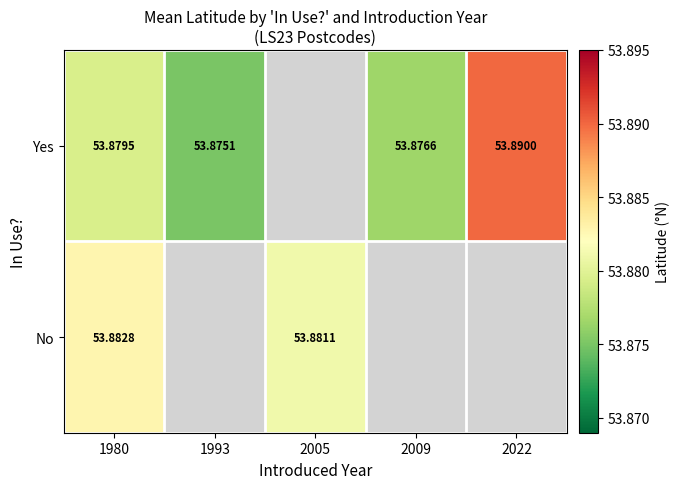

At which category does the chart reach its minimum across all series?

1993